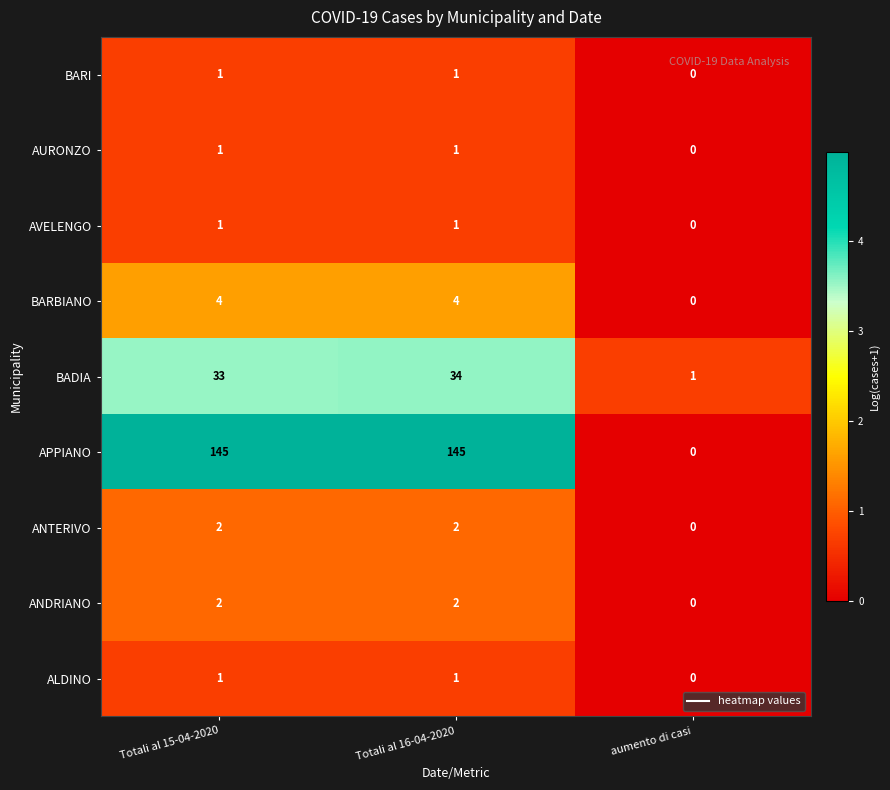

Where is APPIANO nearest to the value 72?

aumento di casi